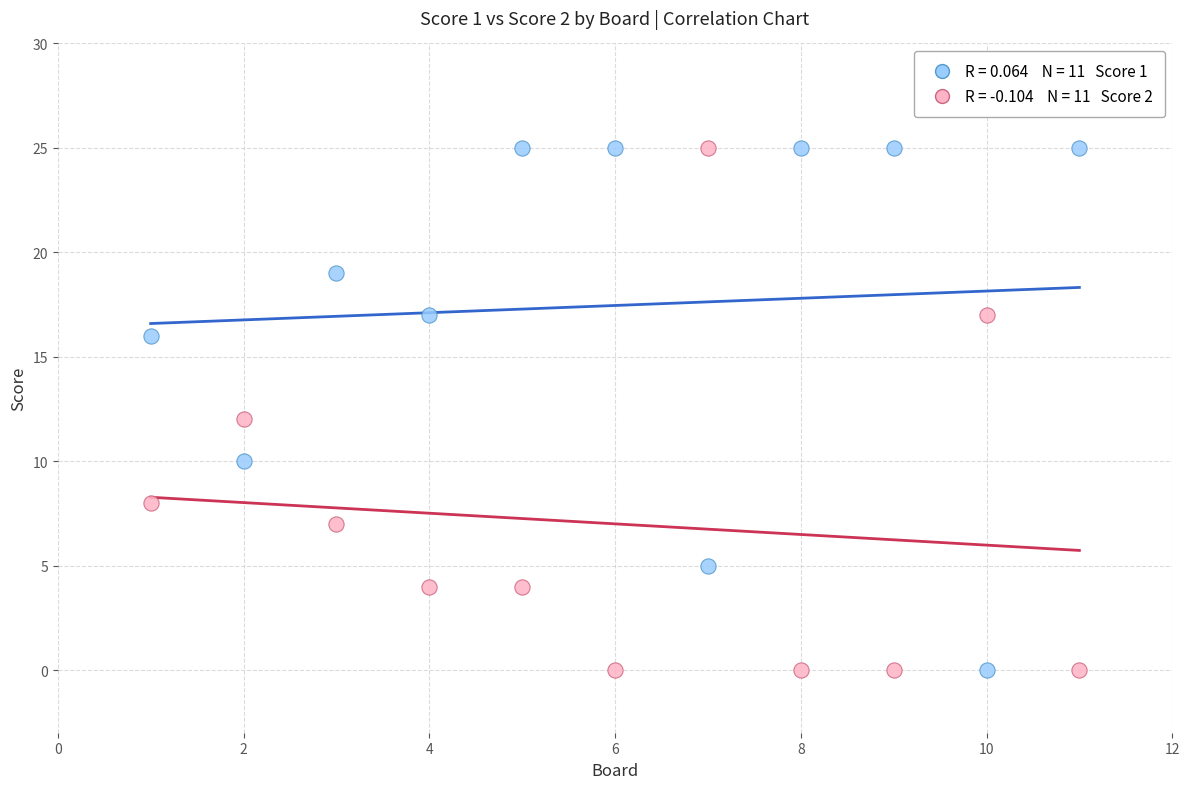

Across all data points, what is the range of Y values (max minus min)?

25